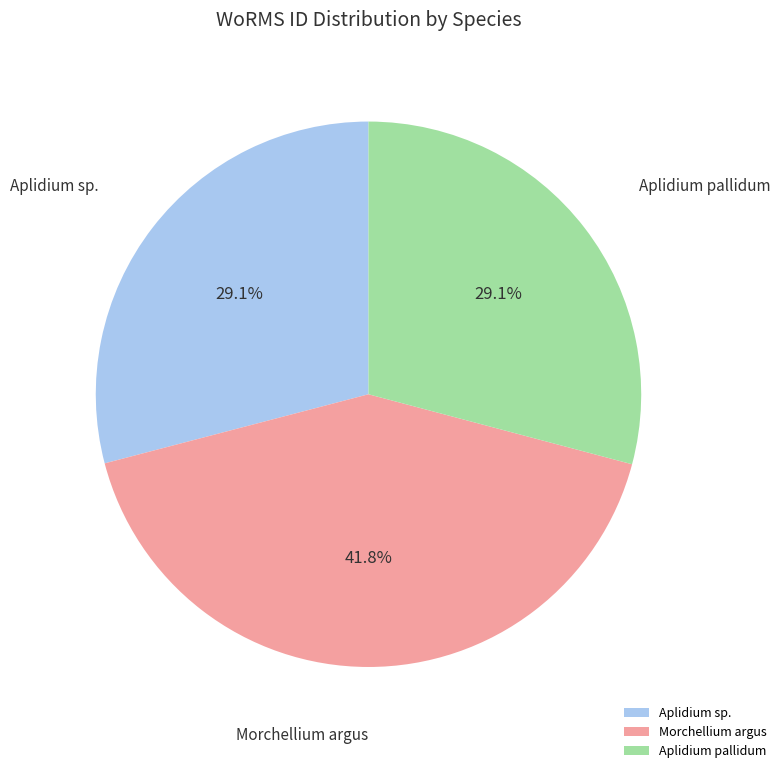

Is it true that Morchellium argus is 31% of the pie?

False